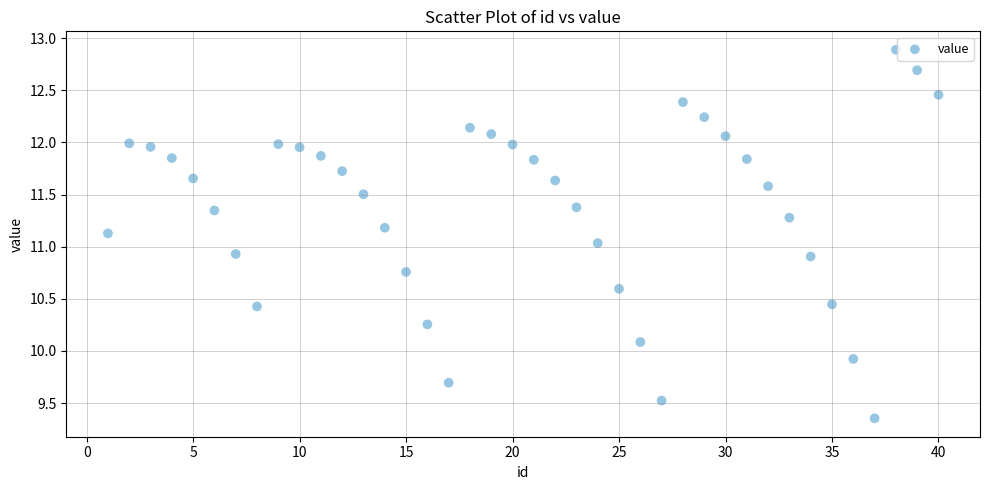

What is the range of X values (max minus min)?

39.0